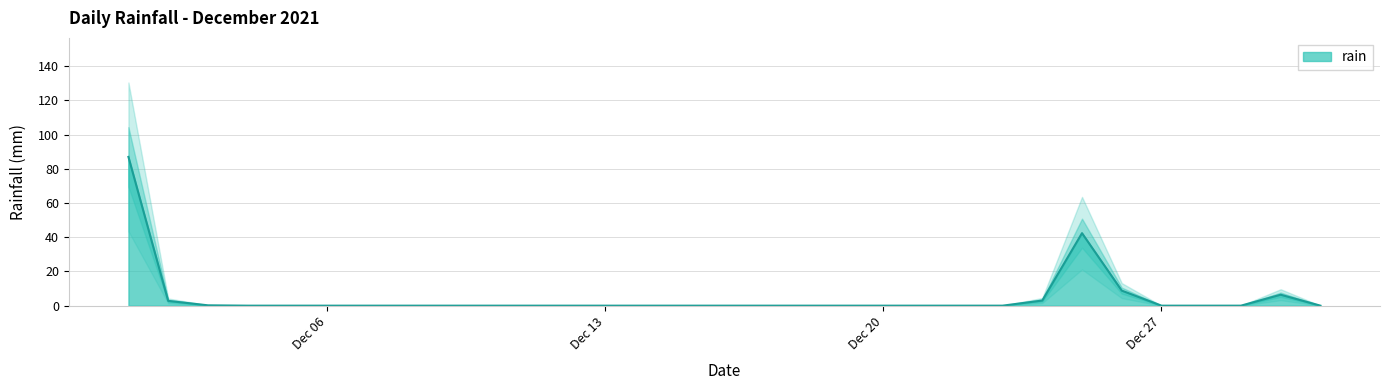

Which has a higher value, 2021-12-20 or 2021-12-31?

2021-12-20